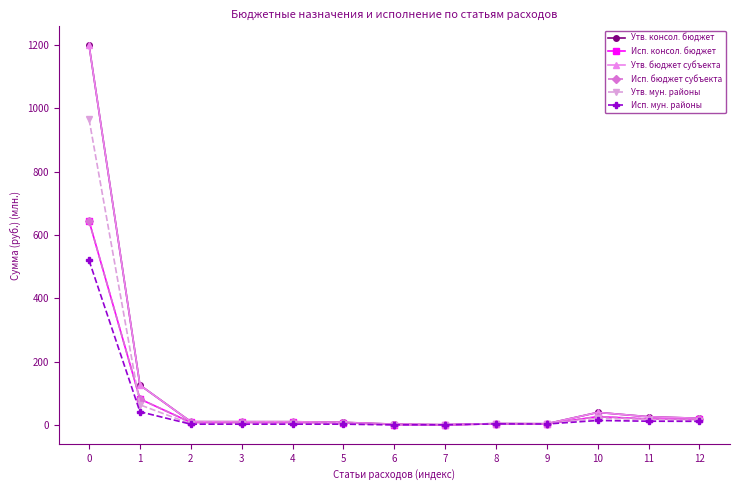

Is this an area chart (filled region under the line)?

No